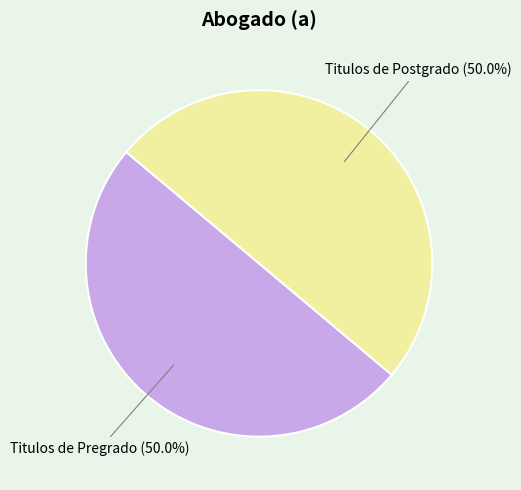

How many segments does this pie chart have?

2